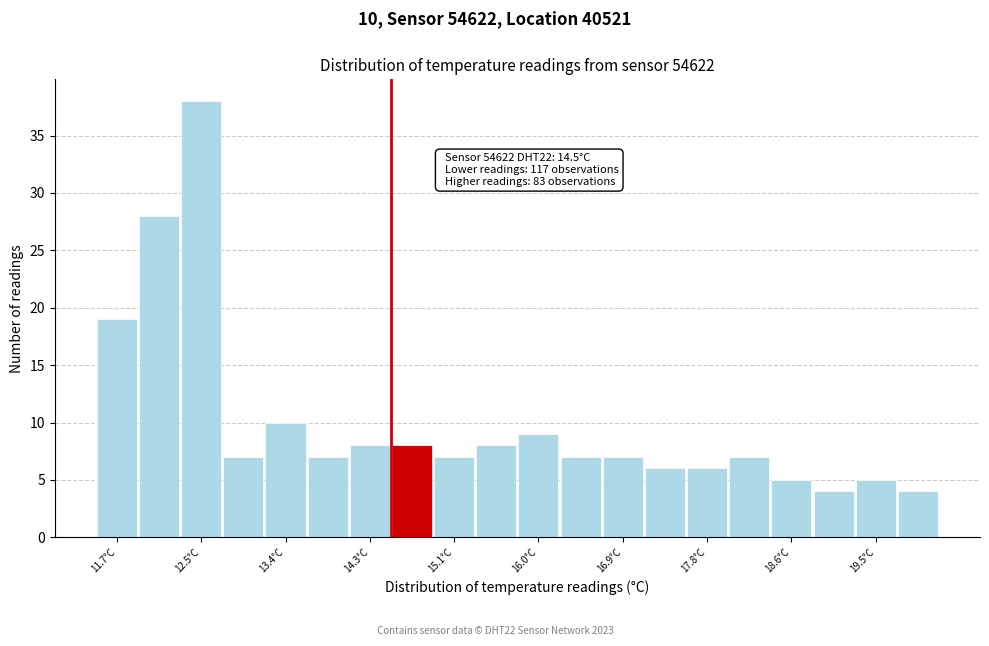

Over which range of the x-axis is the bar tallest?

12.3 to 12.8